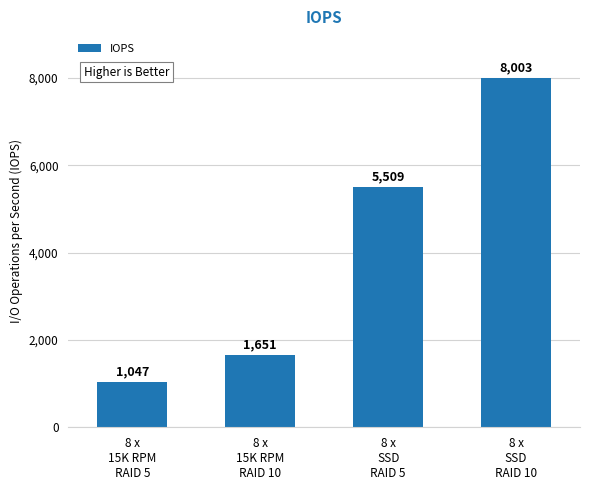

How many bars are there in total?

4